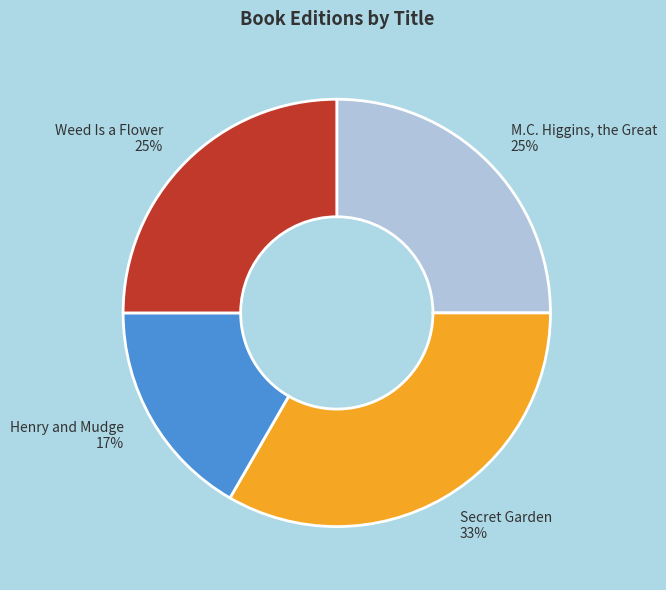

Does M.C. Higgins, the Great represent more than half of the total?

No